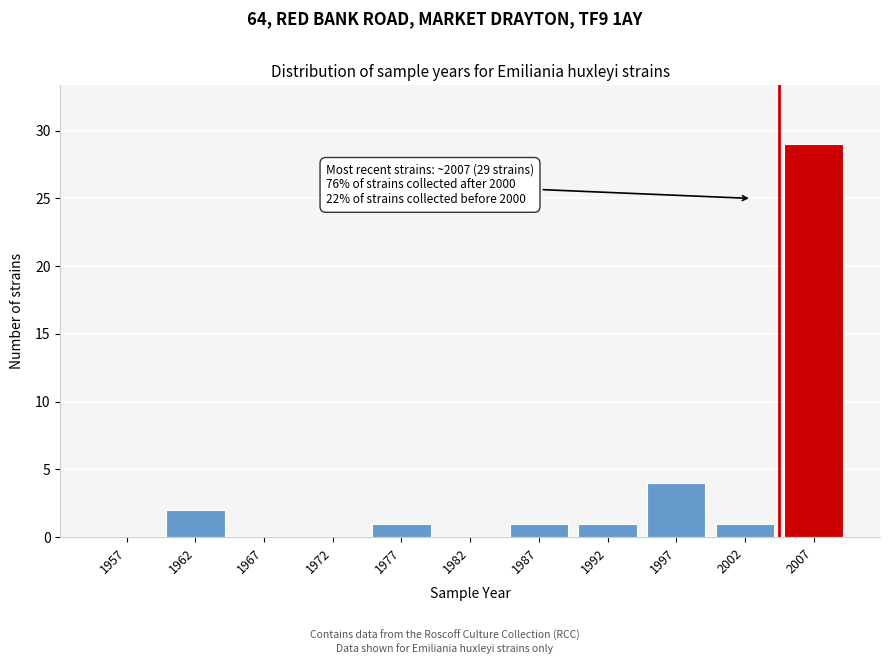

Reading left to right, transcribe all the data shown in this chart.

1957=0	1962=2	1967=0	1972=0	1977=1	1982=0	1987=1	1992=1	1997=4	2002=1	2007=29